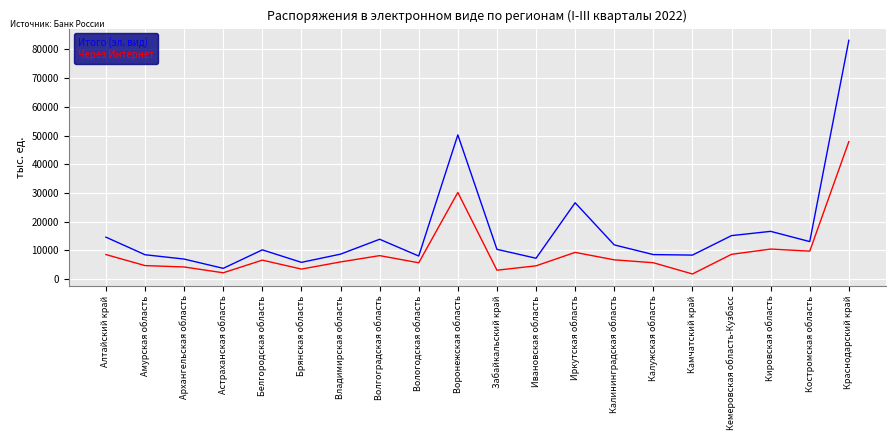

What is the spread (max minus min) of values at Владимирская область?

2714.4